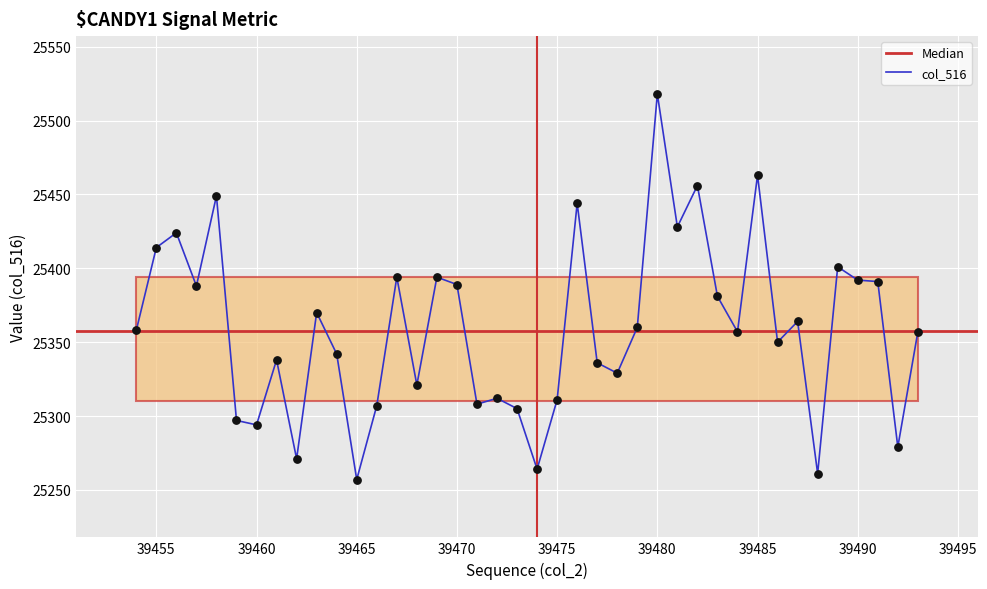

Between 39492 and 39457, which is larger?

39457